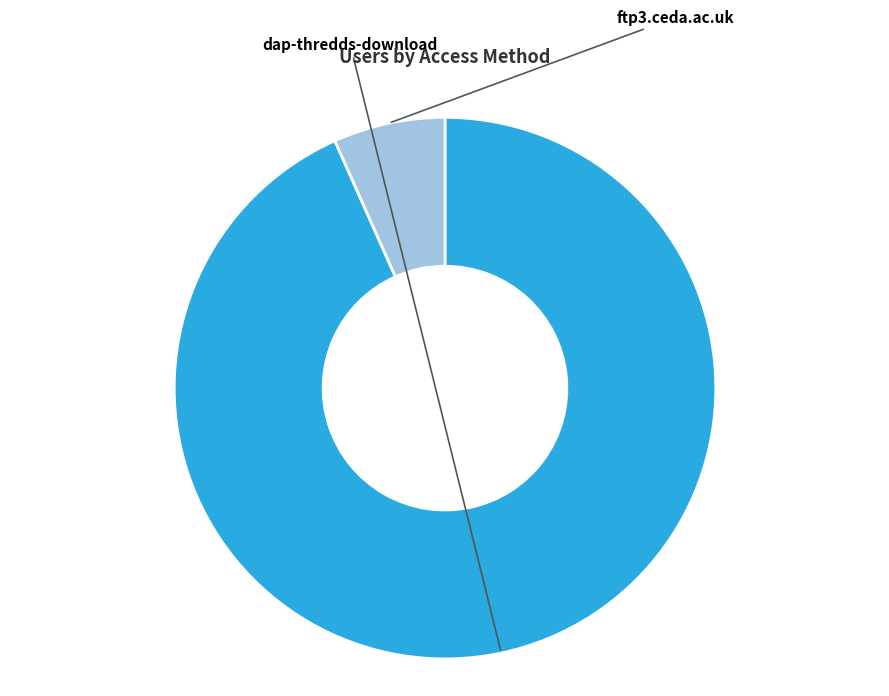

Which slice is the smallest?

ftp3.ceda.ac.uk